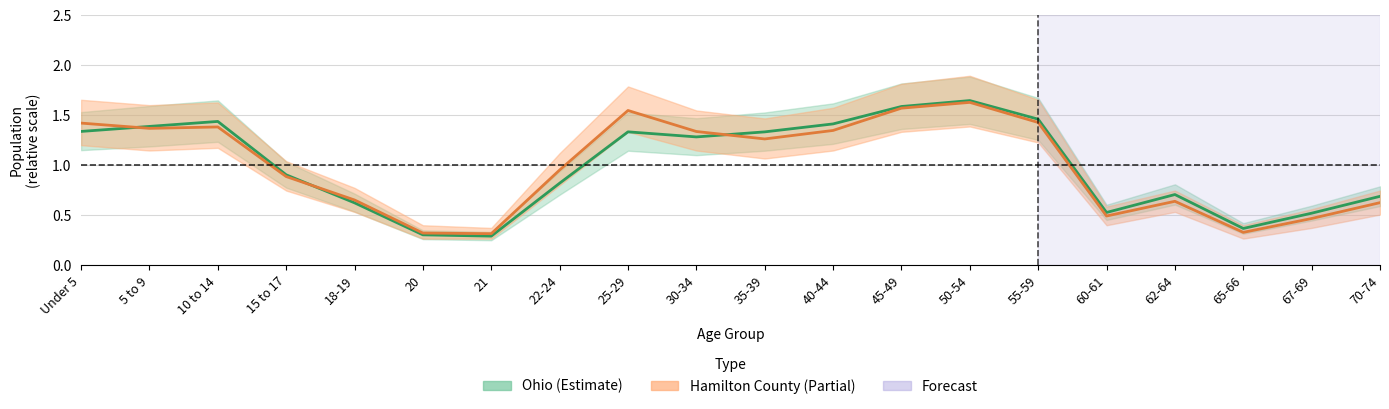

Where do Ohio and Hamilton County first cross each other?

Under 5 and 5 to 9